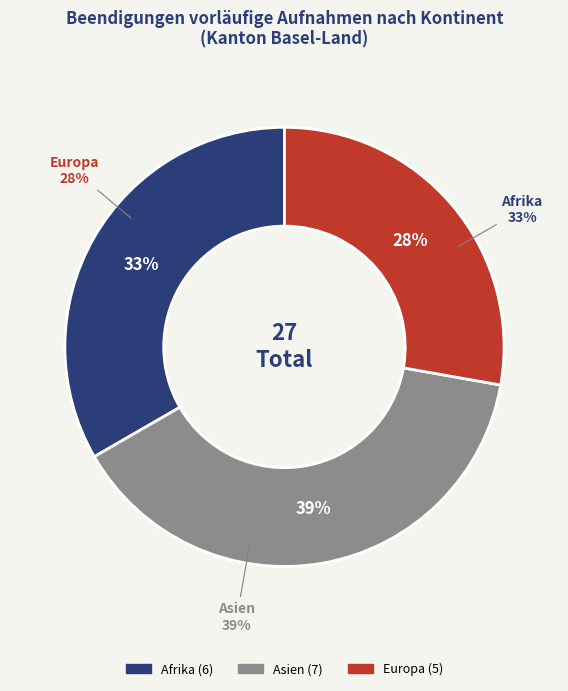

What percentage is the Europa slice, to the nearest percent?

28%